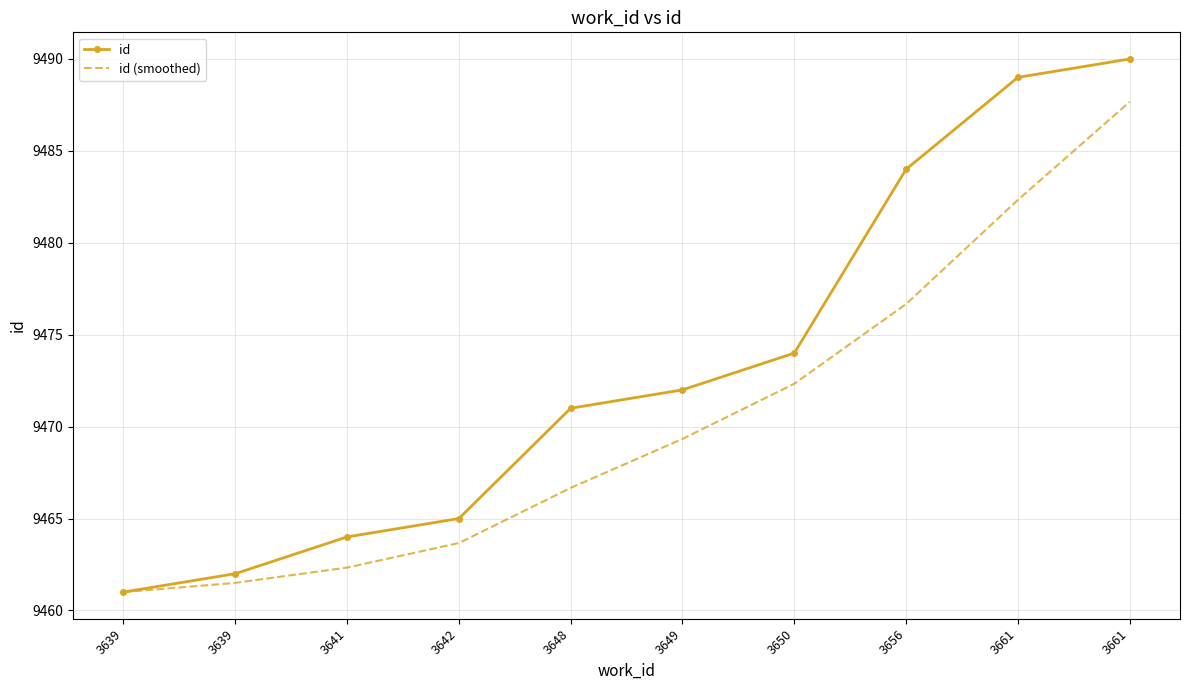

What are all the series names shown in the legend?

id, id (smoothed)